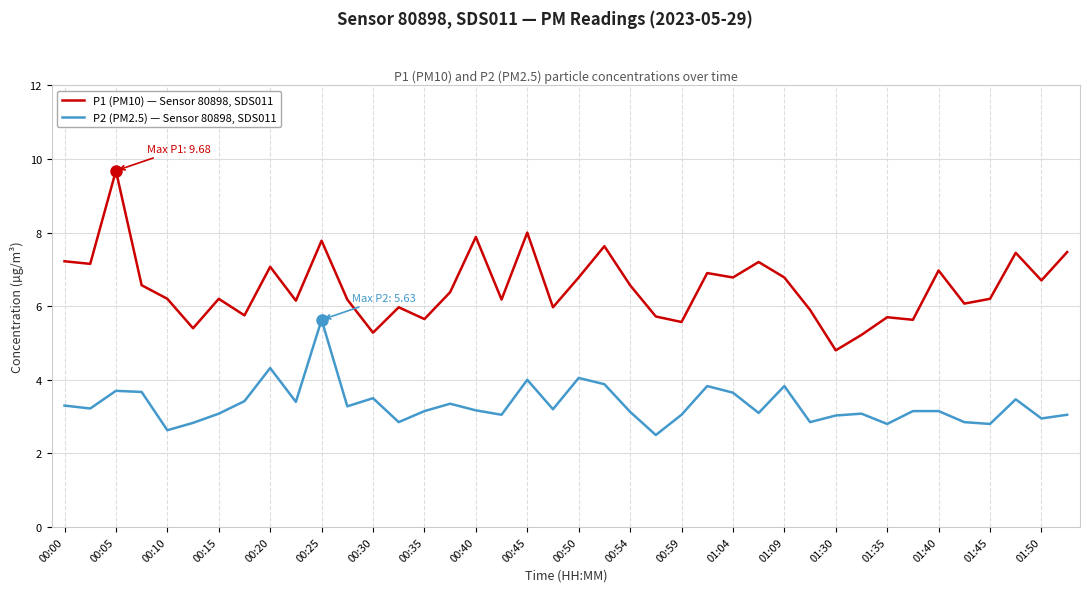

What is the lowest value of the P2 (PM2.5) — Sensor 80898, SDS011 series?

2.5